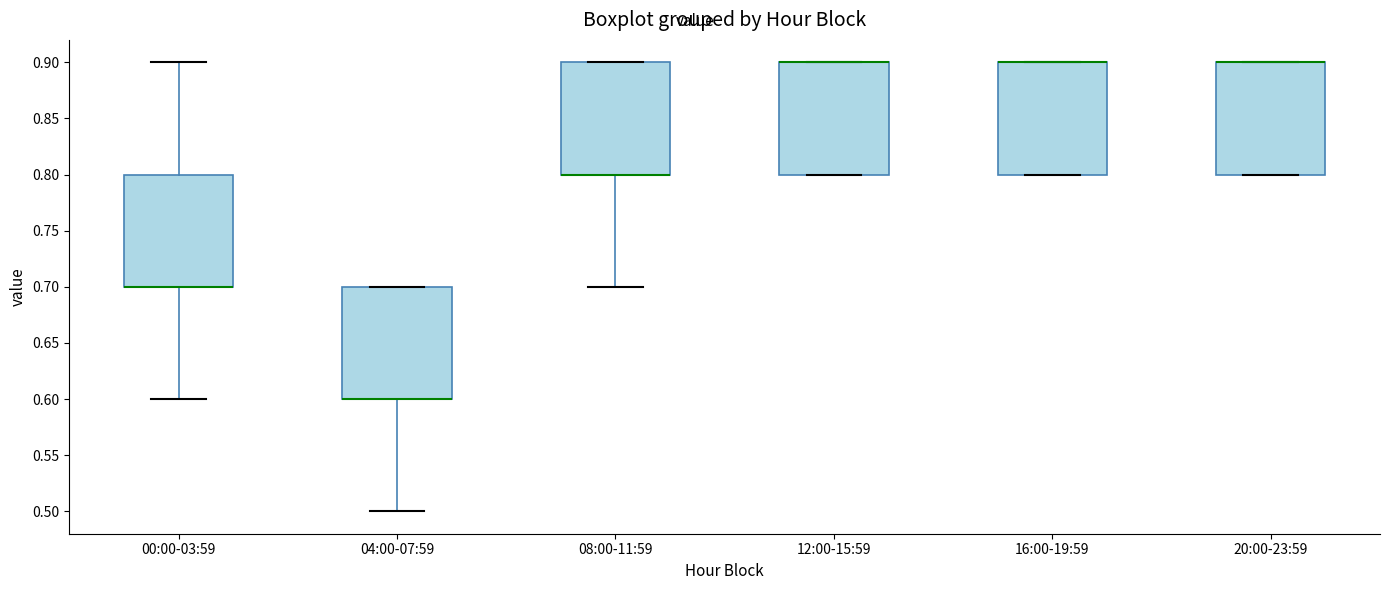

Reading left to right, transcribe this box plot: for each box, give where its median line is, the range the box spans, and where its two whiskers end, as read against the y-axis. The values are not printed on the chart, so give them approximately, as read against the axis.

00:00-03:59: median 0.7 (drawn on the box's lower edge), box 0.7 to 0.8, whiskers 0.6 to 0.9
04:00-07:59: median 0.6 (drawn on the box's lower edge), box 0.6 to 0.7, whiskers 0.5 to 0.7
08:00-11:59: median 0.8 (drawn on the box's lower edge), box 0.8 to 0.9, whiskers 0.7 to 0.9
12:00-15:59: median 0.9 (drawn on the box's upper edge), box 0.8 to 0.9, whiskers 0.8 to 0.9
16:00-19:59: median 0.9 (drawn on the box's upper edge), box 0.8 to 0.9, whiskers 0.8 to 0.9
20:00-23:59: median 0.9 (drawn on the box's upper edge), box 0.8 to 0.9, whiskers 0.8 to 0.9